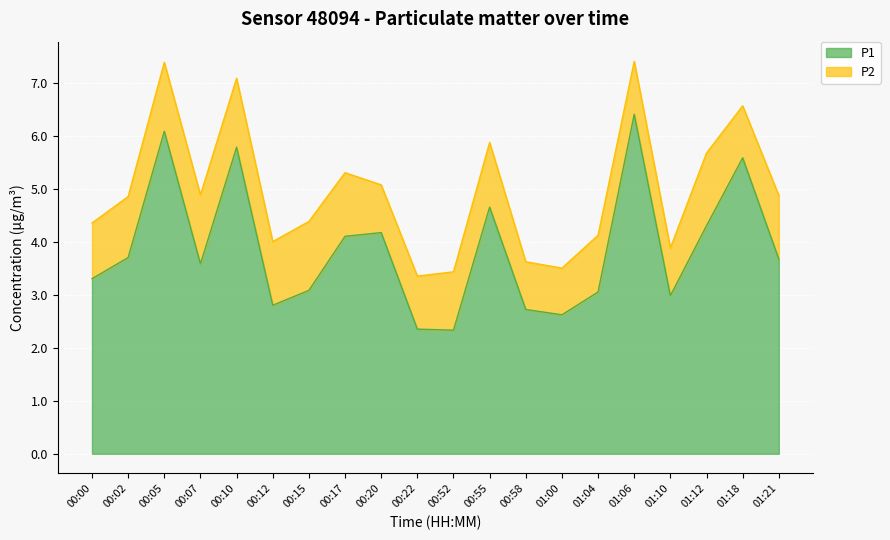

How many values are below 3?

6